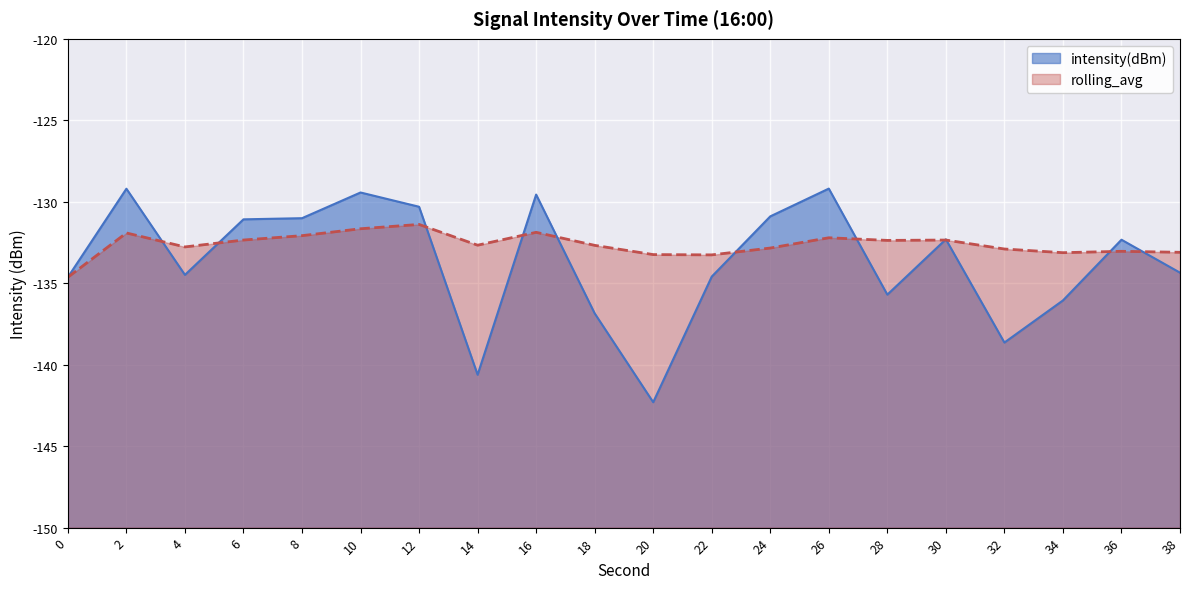

Rank the series at 18 from lowest to highest value.

intensity(dBm), rolling_avg